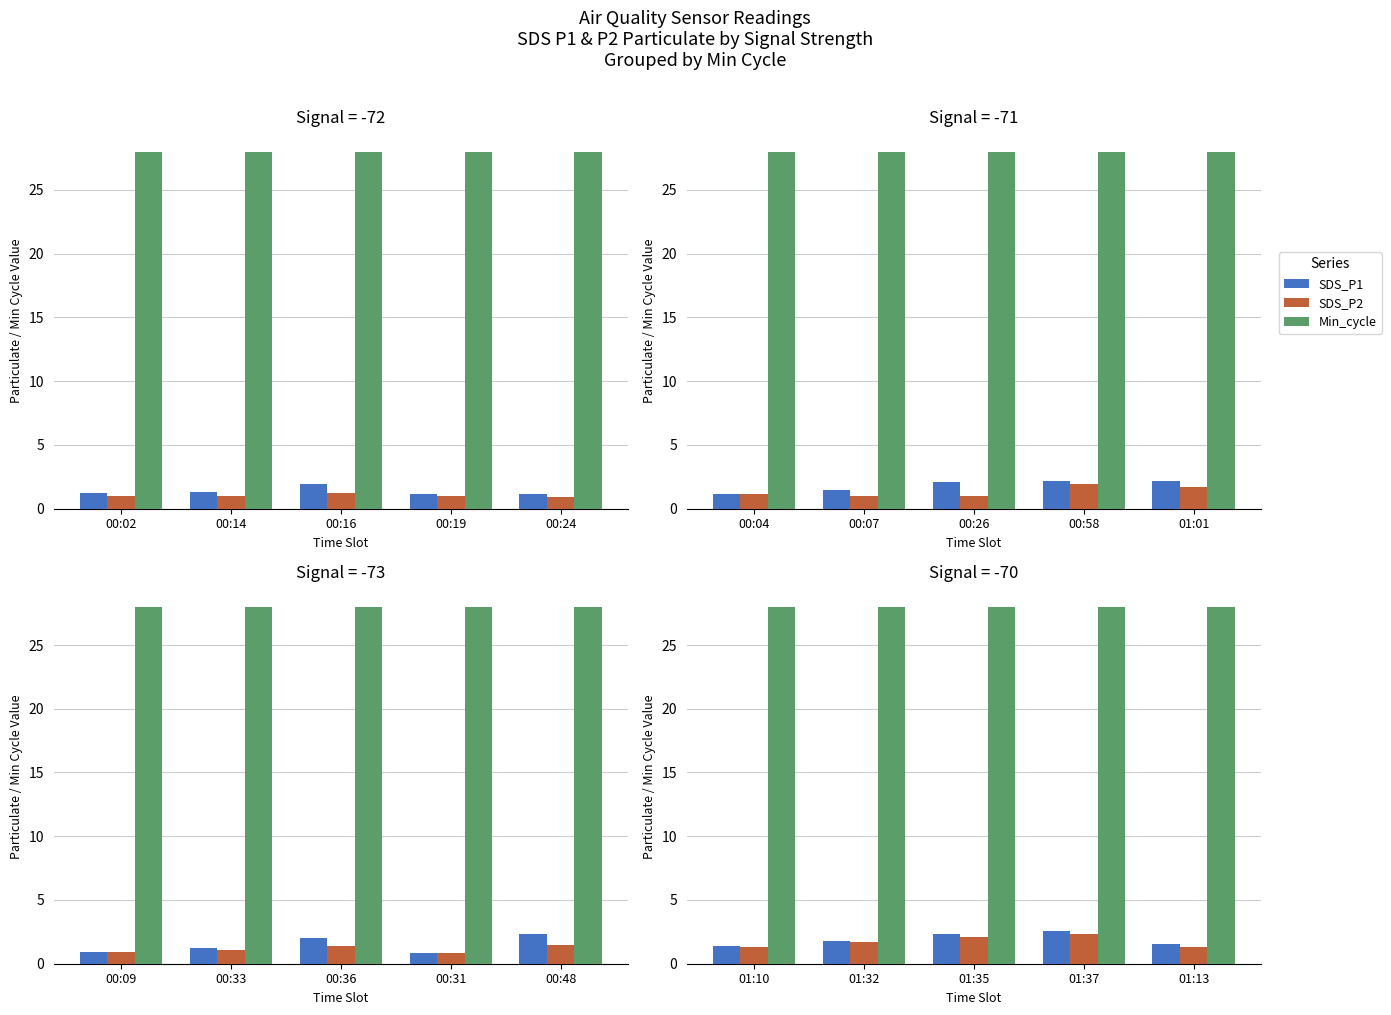

The Min_cycle series shows 28.0 at 01:32. True or false?

True